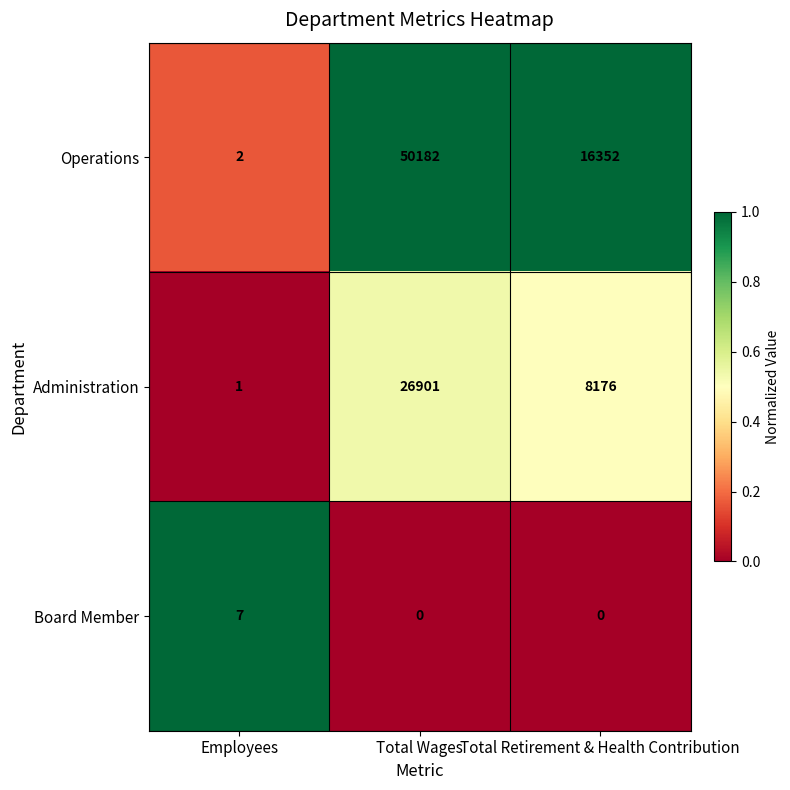

The Board Member series shows 3 at Employees. True or false?

False